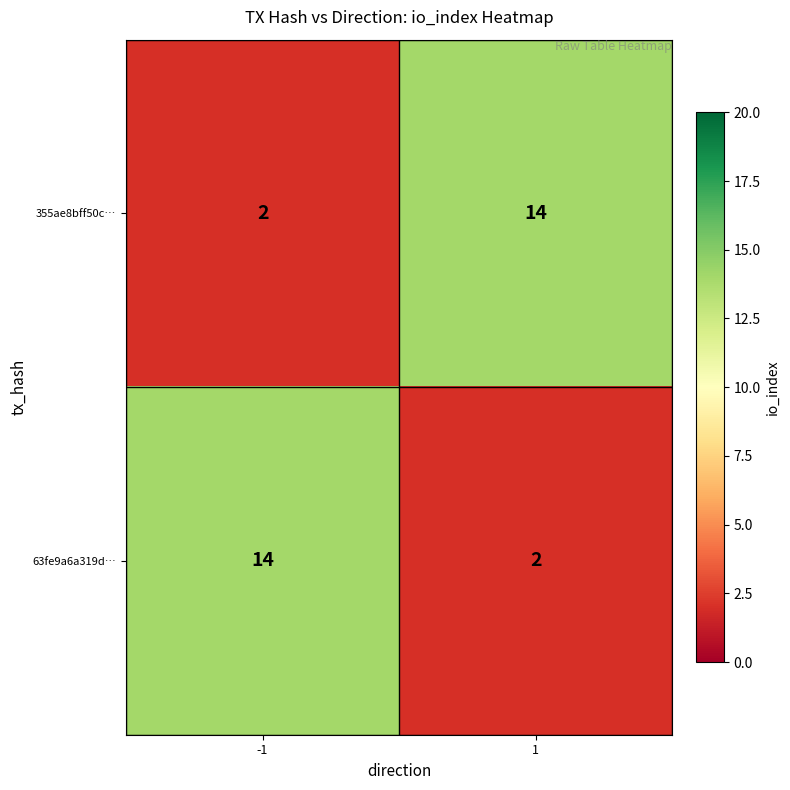

What is the spread (max minus min) of values at -1?

12